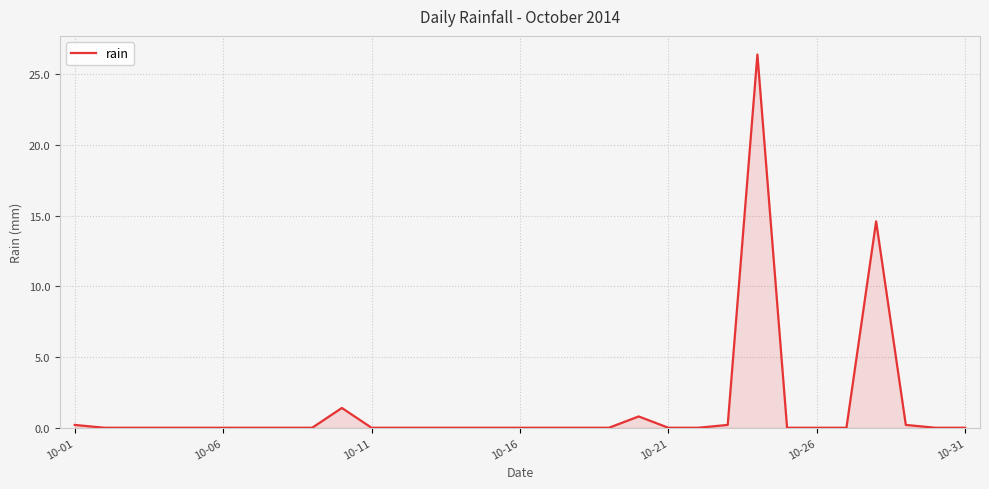

What is the greatest value displayed?

26.4